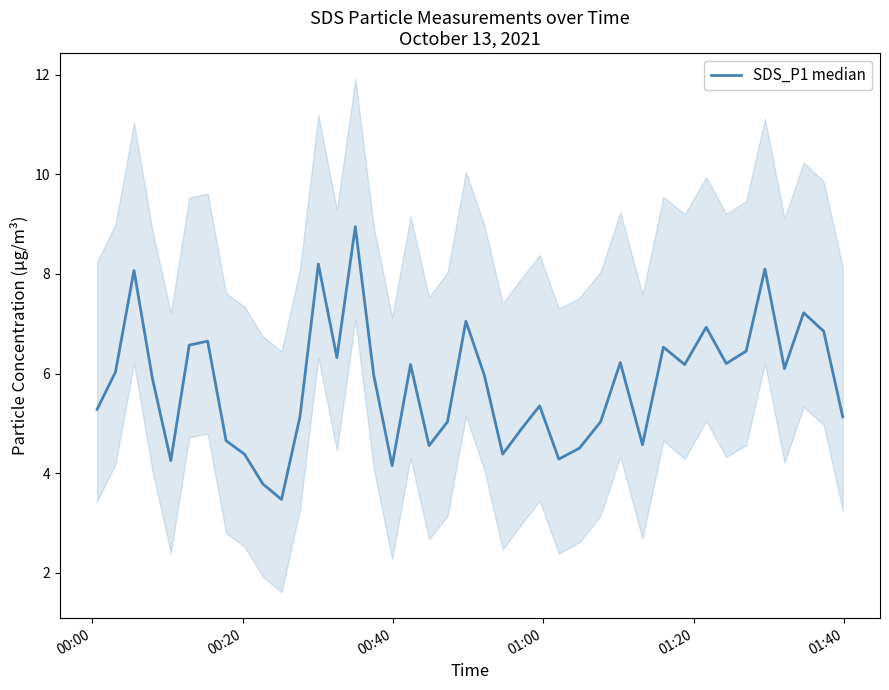

How many lines are shown in the chart?

1